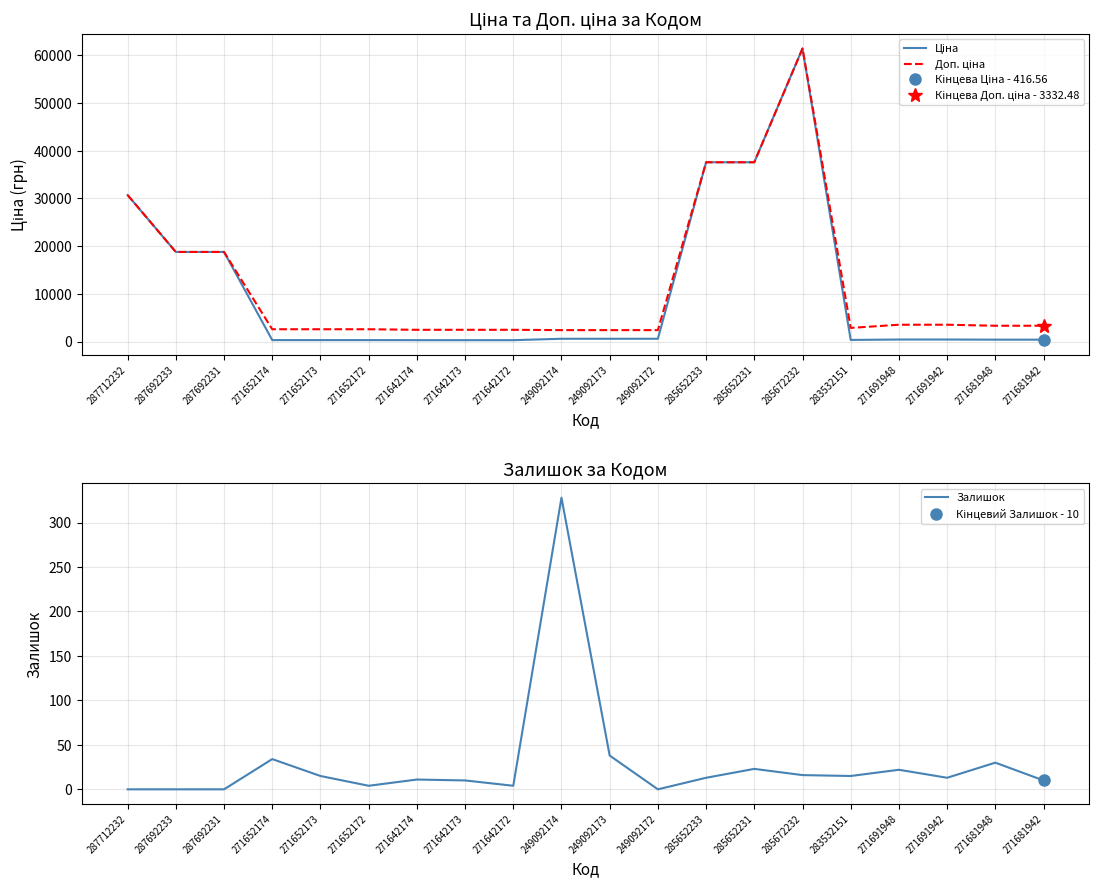

How many data points in Ціна are above 443?

11